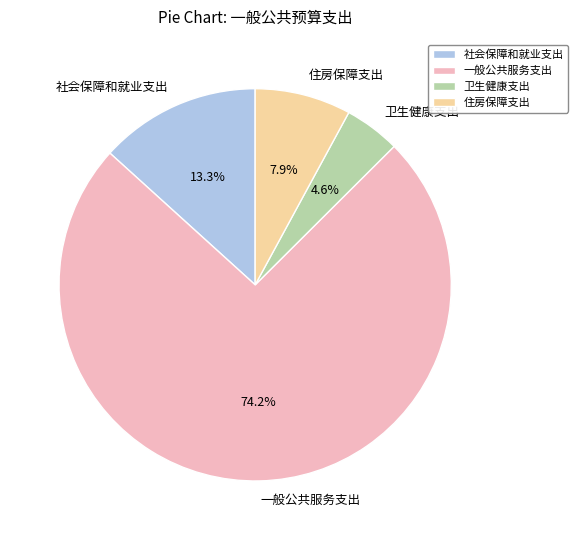

Between 一般公共服务支出 and 住房保障支出, which is larger?

一般公共服务支出